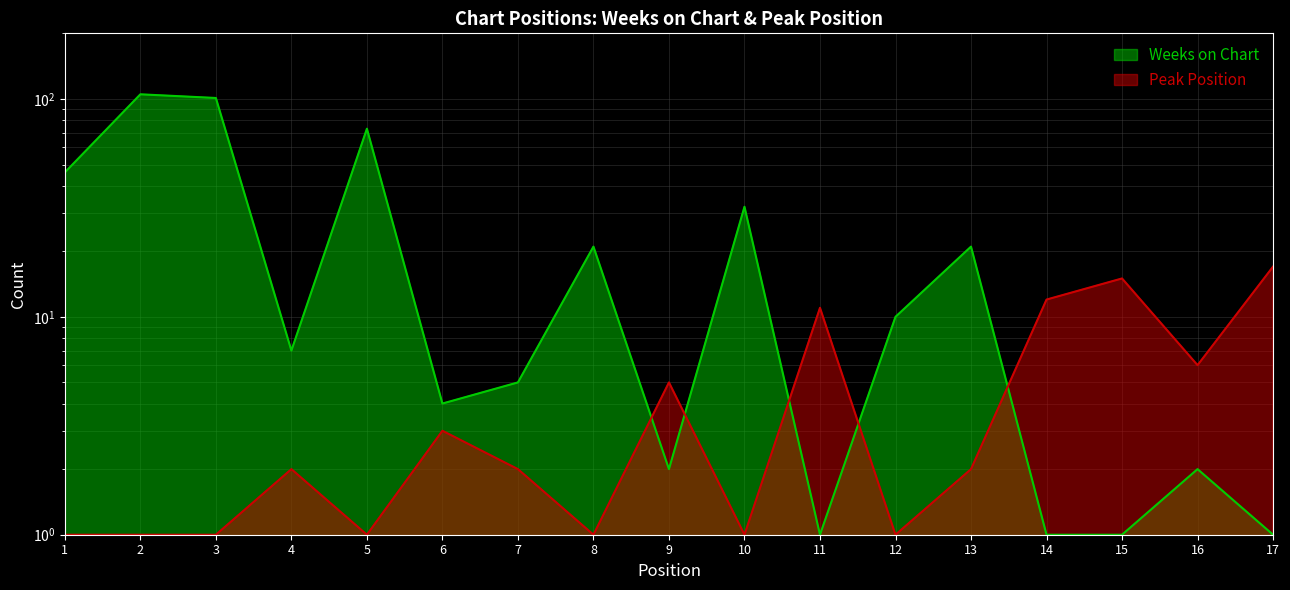

Rank the categories by Weeks on Chart value from lowest to highest.

11, 14, 15, 17, 9, 16, 6, 7, 4, 12, 8, 13, 10, 1, 5, 3, 2